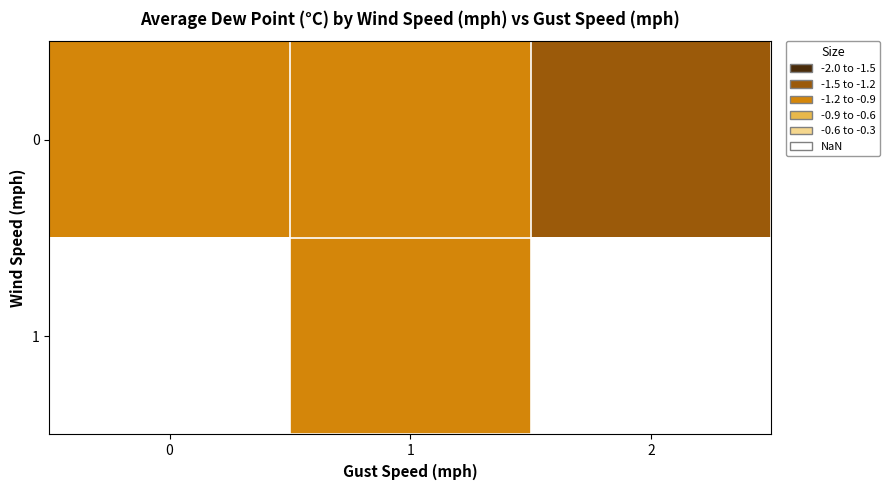

Rank the categories by row_0 value from highest to lowest.

0, 1, 2